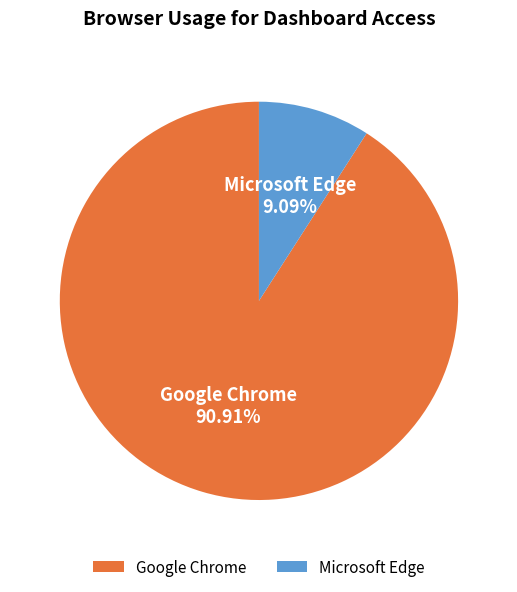

What portion of the pie excludes Google Chrome?

9.1%